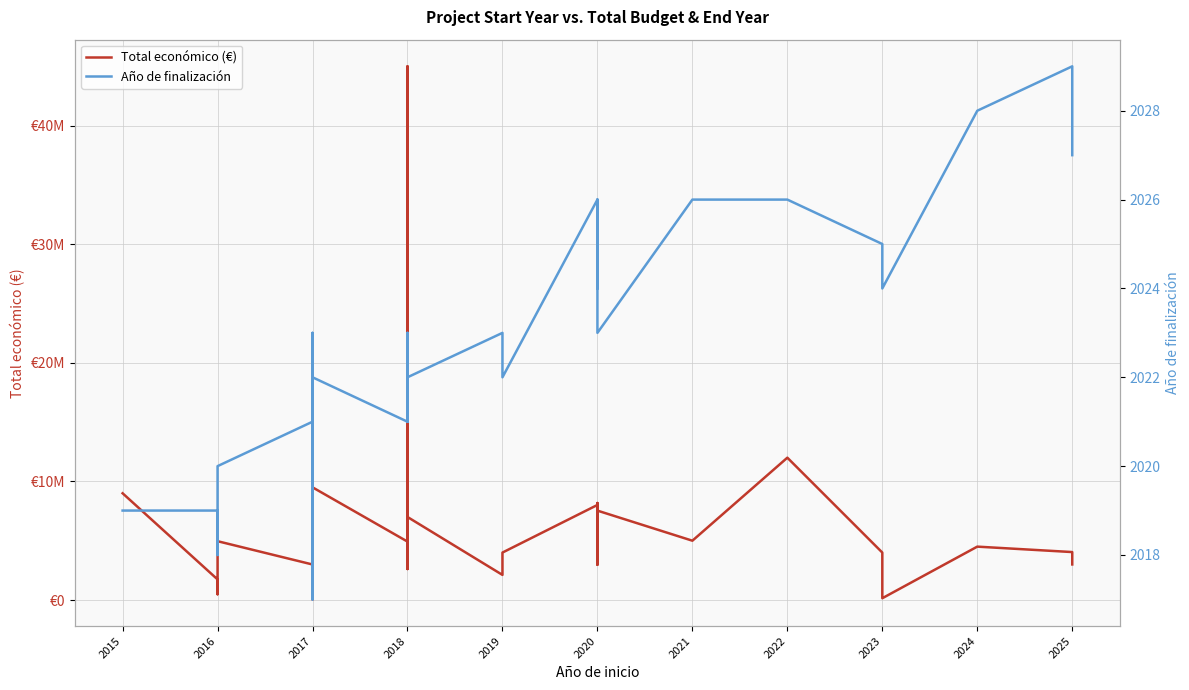

True or false: Año de finalización and Total económico (€) cross at least once.

False